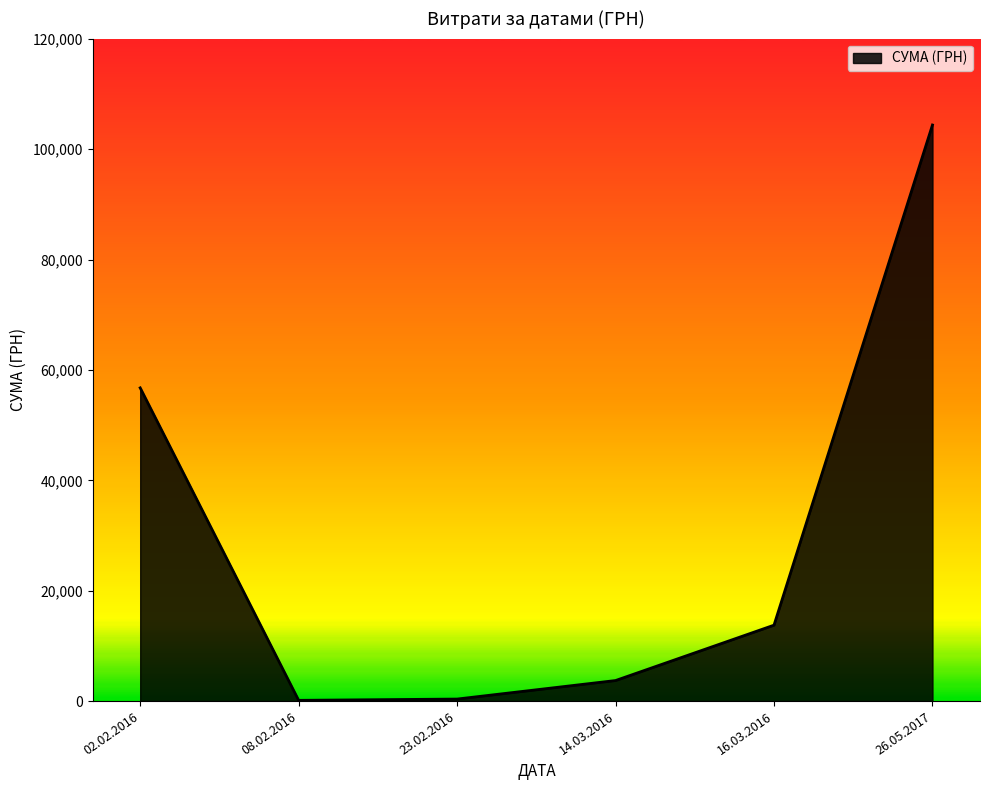

Approximately how many times larger is the value at 02.02.2016 compared to 14.03.2016?

15.2